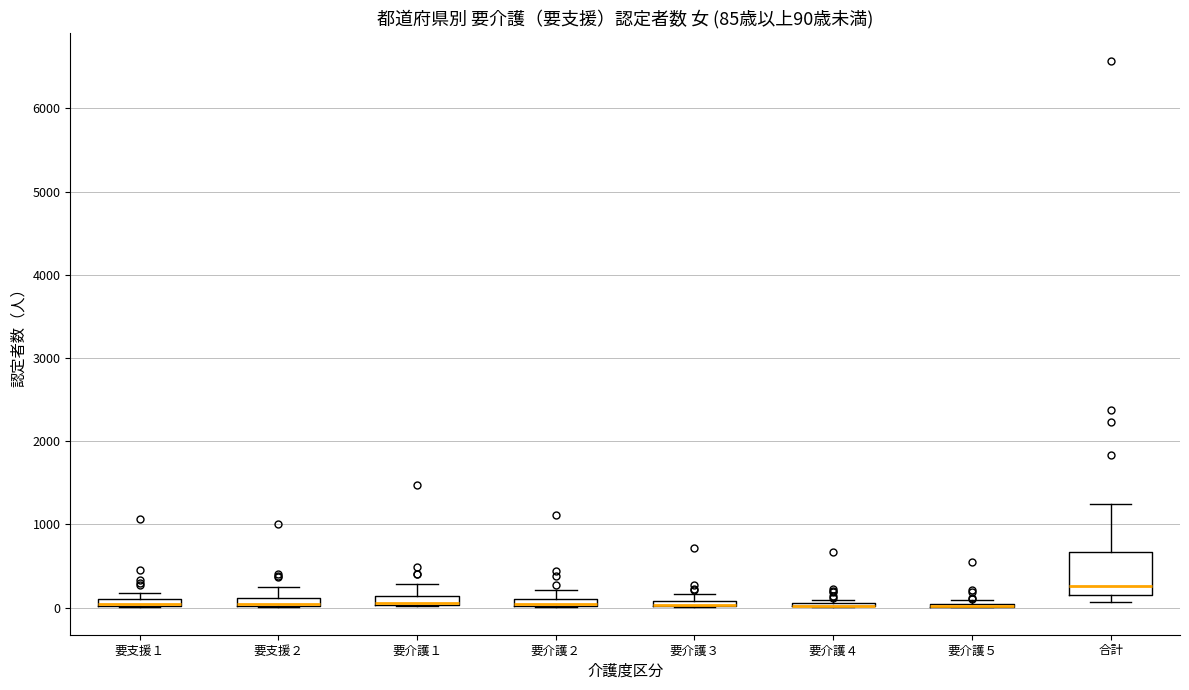

Comparing the boxes themselves (not the whiskers), which one is the tallest?

合計